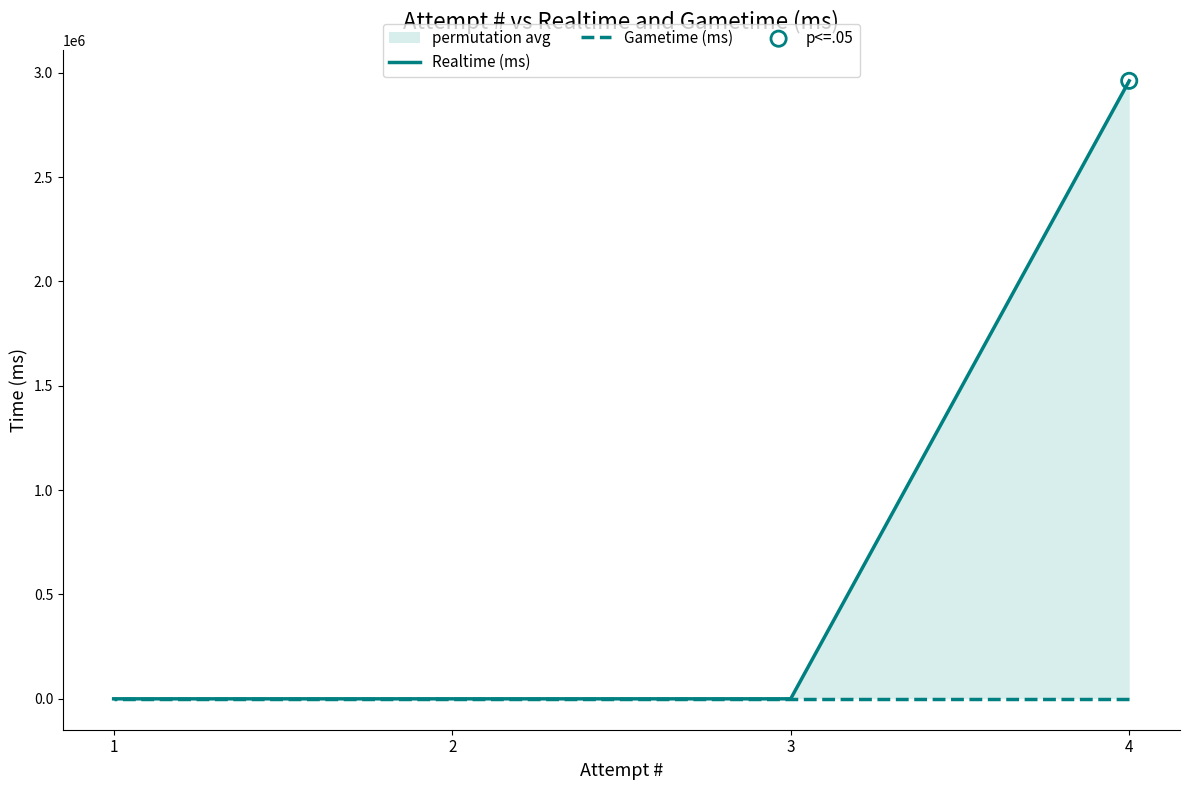

At how many categories does at least one series exceed 38703?

1